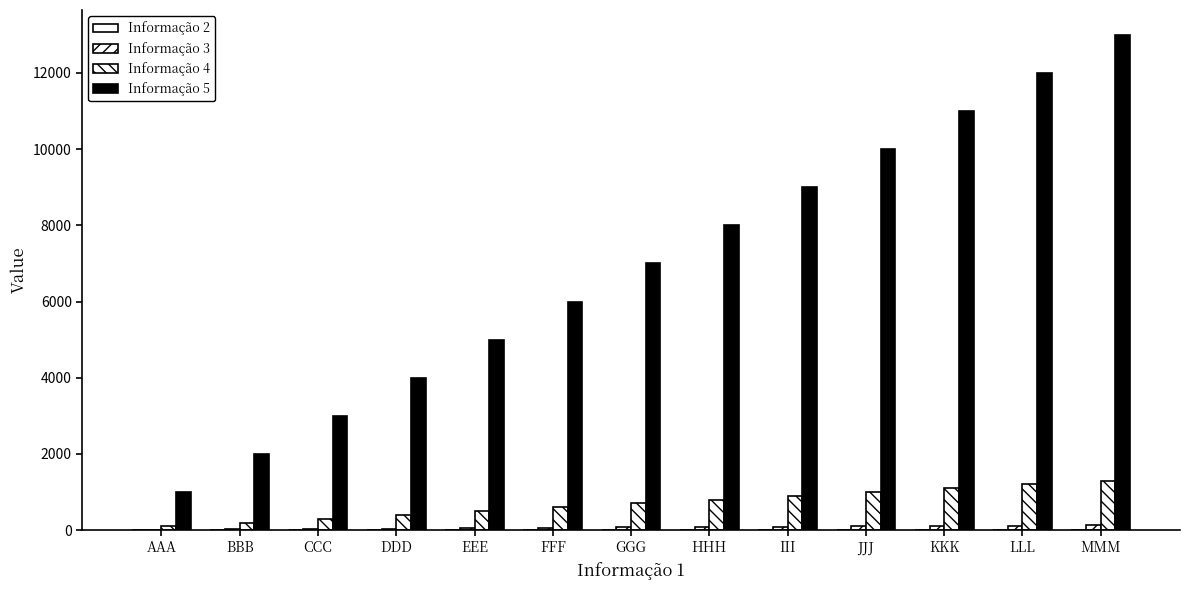

Which series has the largest range (max minus min)?

Informação 5